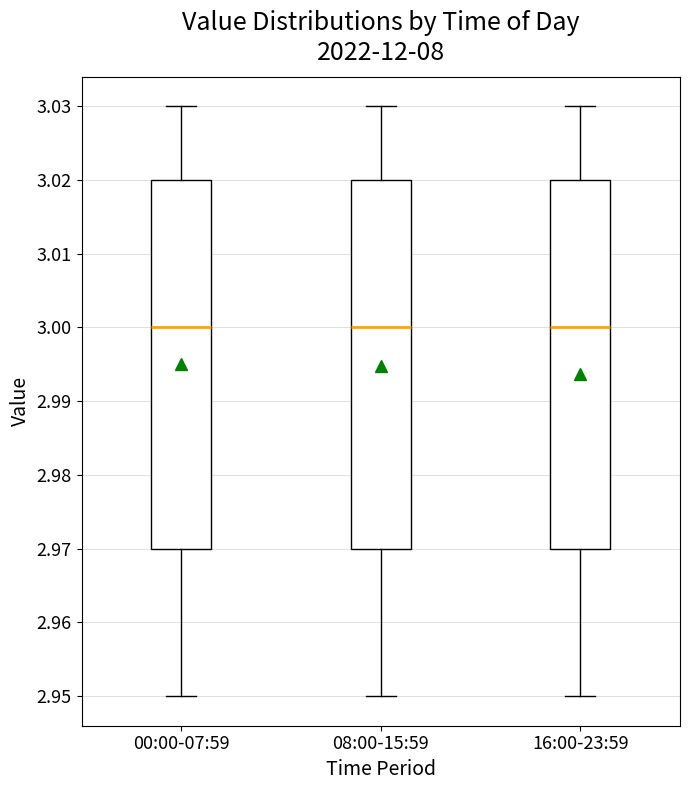

Where is the lower edge of the box for 16:00-23:59 on the y-axis? The values are not printed on the chart, so give them approximately, as read against the axis.

2.97